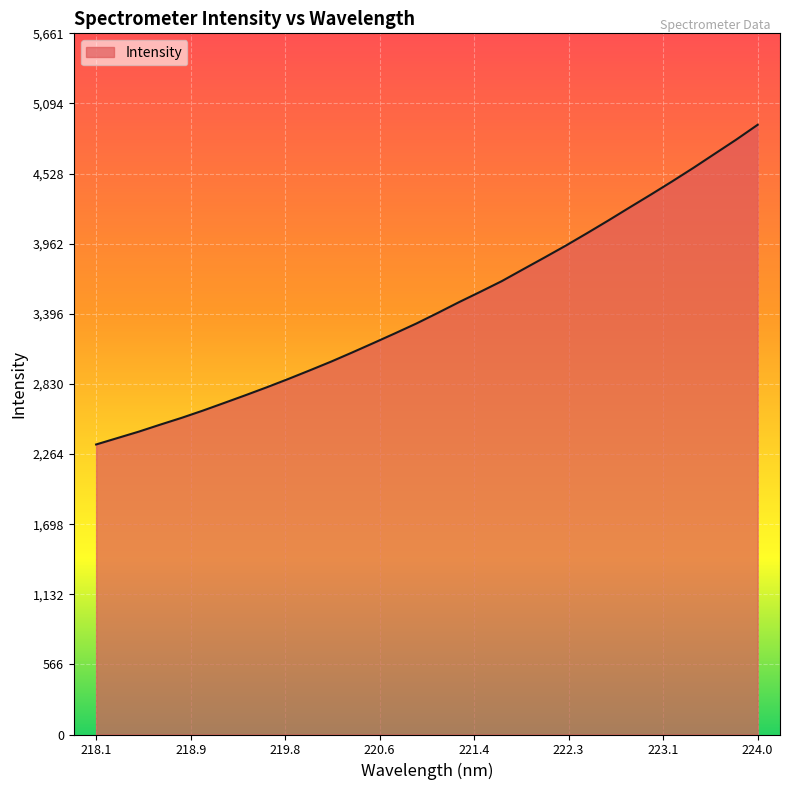

What is the smallest value displayed?

2341.6